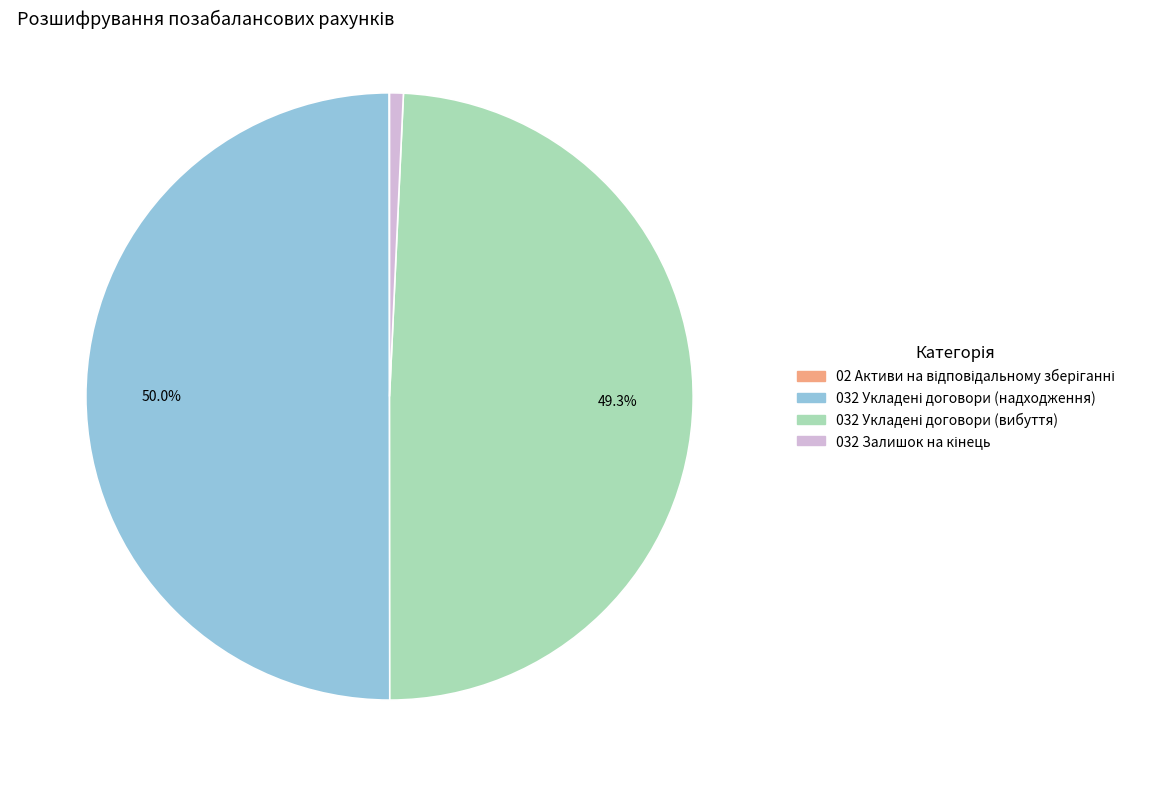

How many slices are in this pie chart?

4